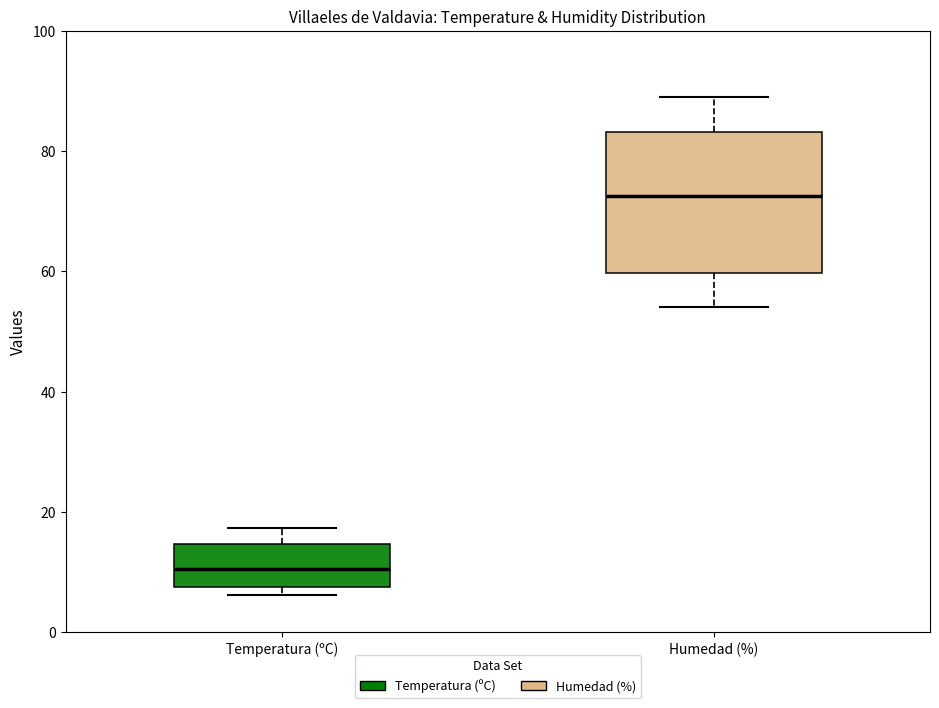

Reading left to right, read every box against the y-axis: the position of its median line, the range the box covers, and the ends of its whiskers. The values are not printed on the chart, so give them approximately, as read against the axis.

Temperatura (ºC): median 10, box 8 to 14, whiskers 6 to 18
Humedad (%): median 72, box 60 to 84, whiskers 54 to 90